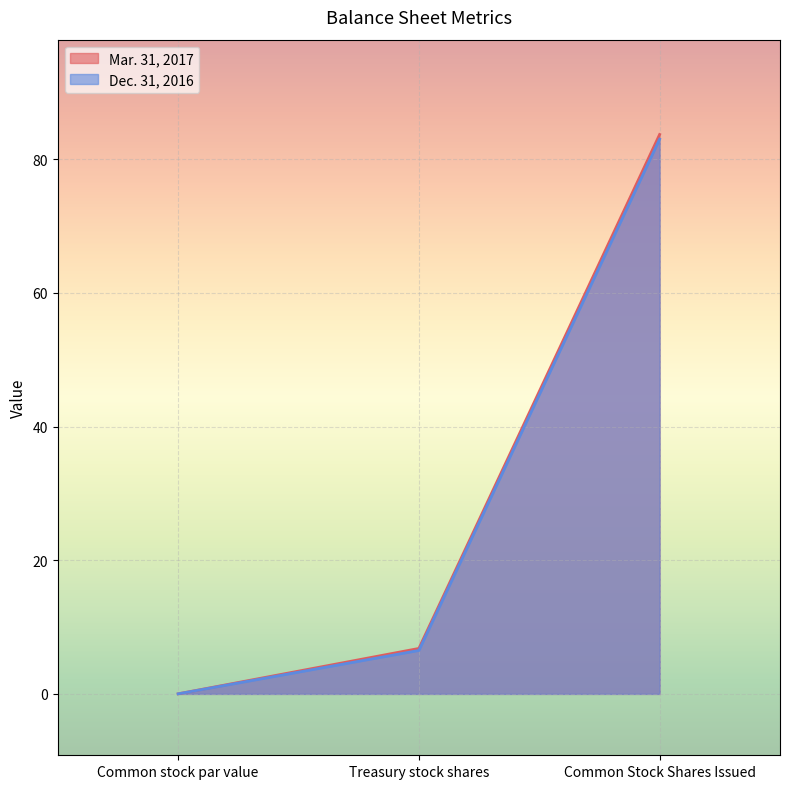

What are all the series names shown in the legend?

Mar. 31, 2017, Dec. 31, 2016